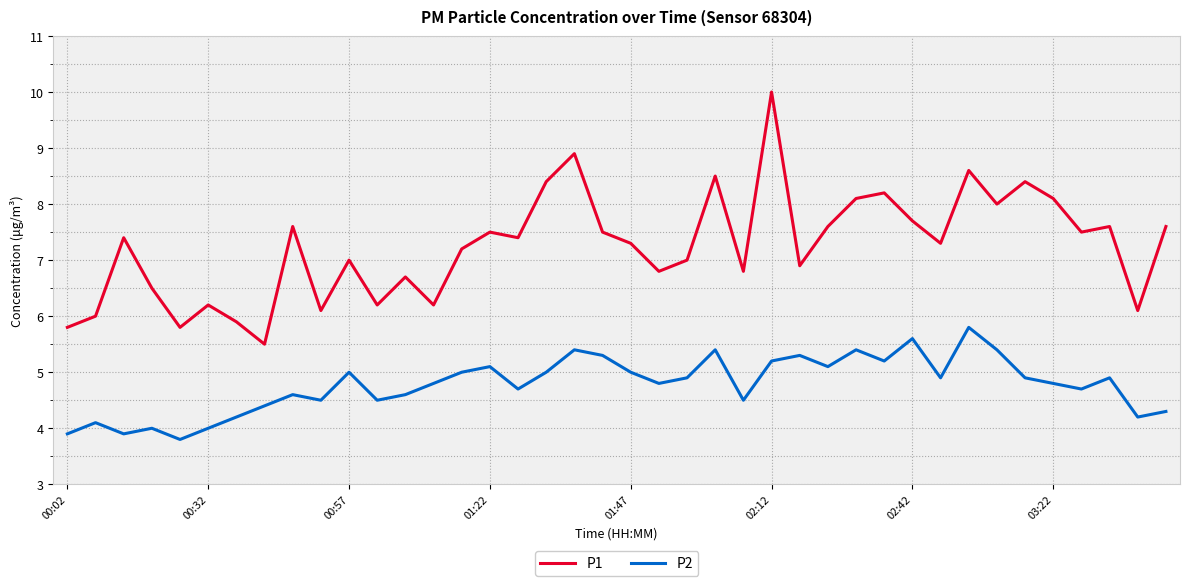

What is the minimum value for P2?

3.8